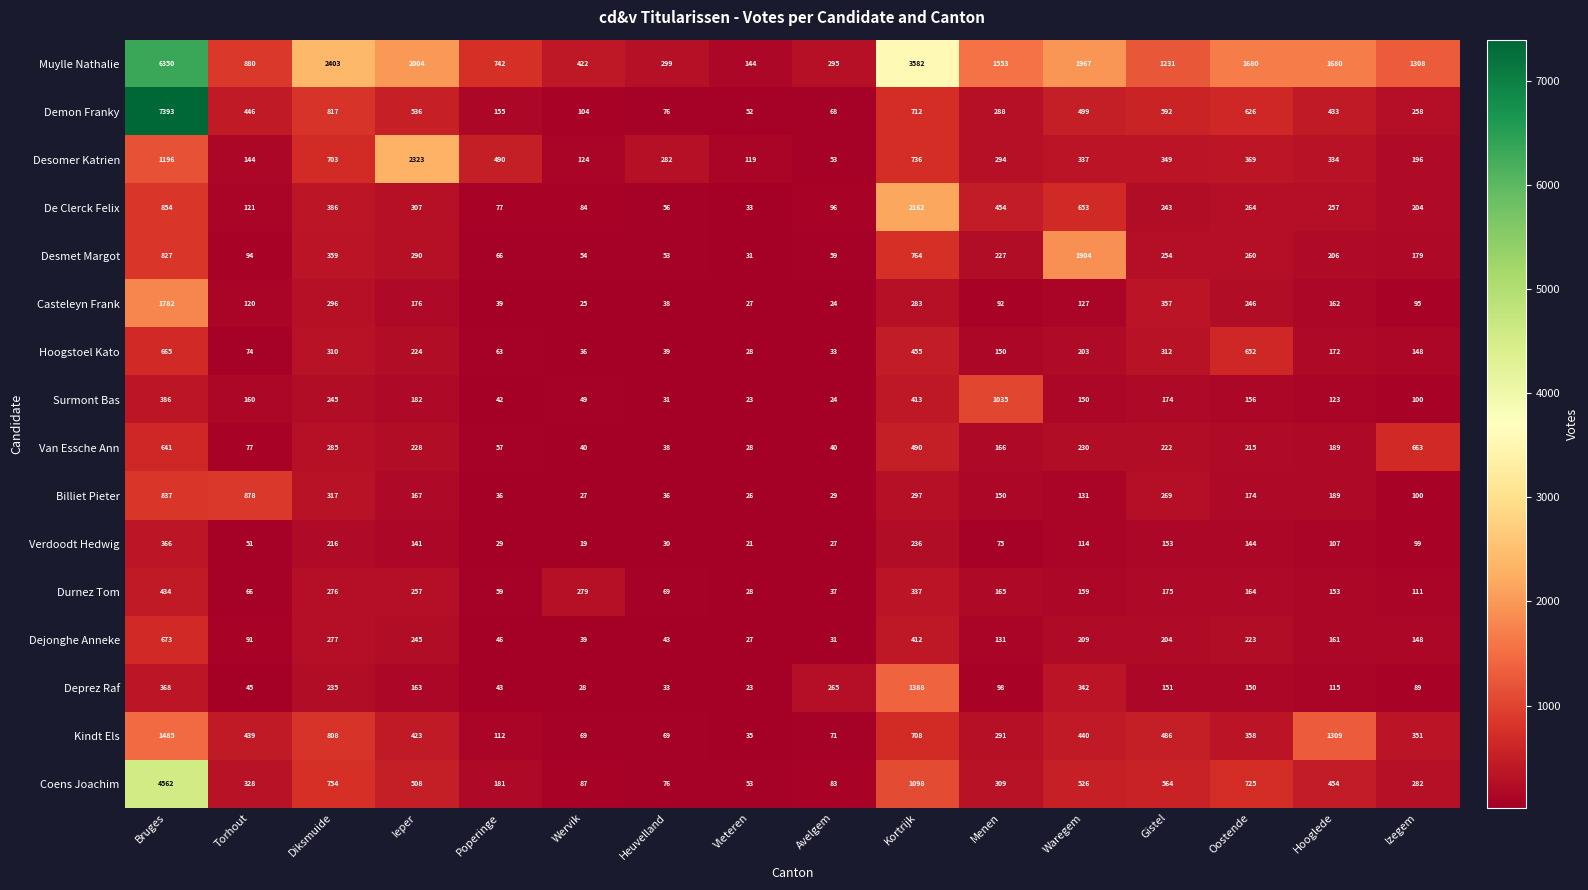

Which label corresponds to the smallest value in the chart?

Wervik